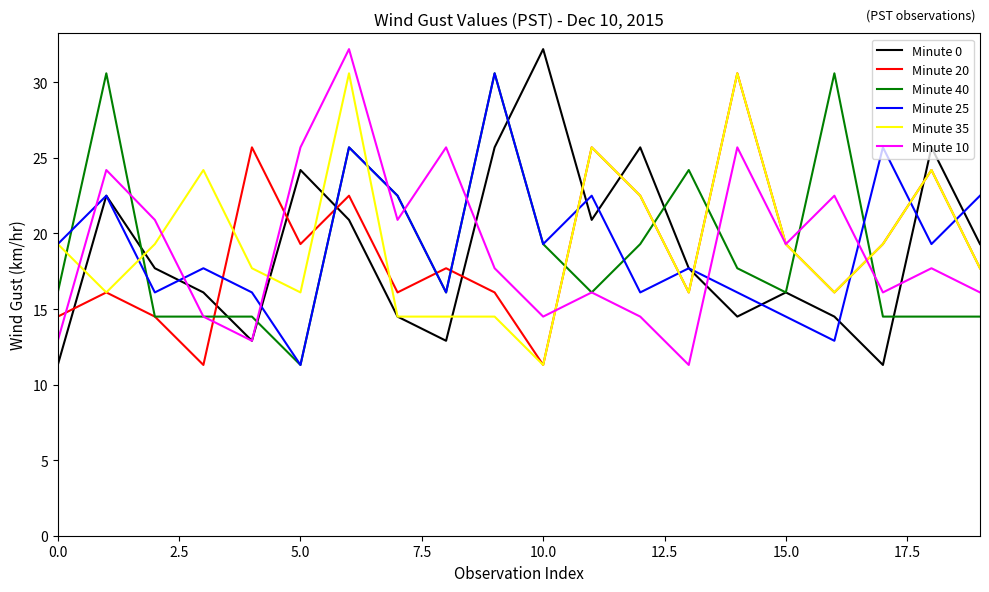

What is the greatest value displayed?

32.2